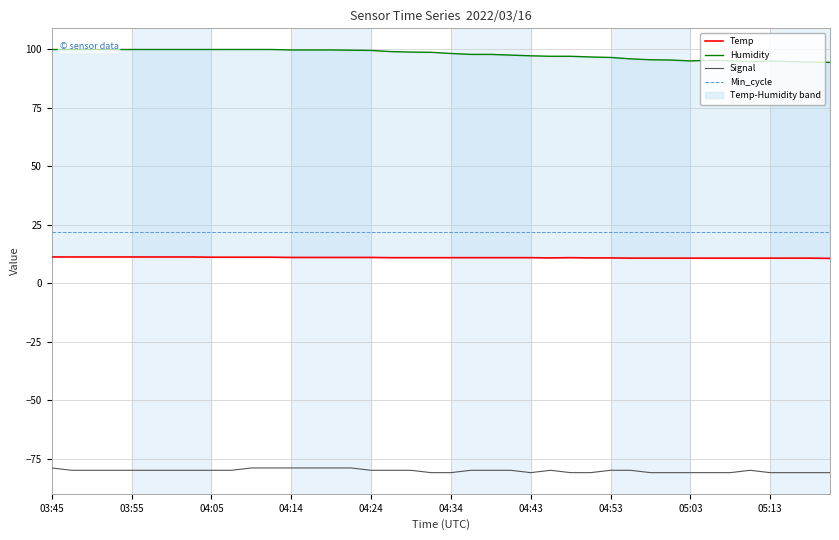

True or false: Humidity and Min_cycle cross at least once.

False